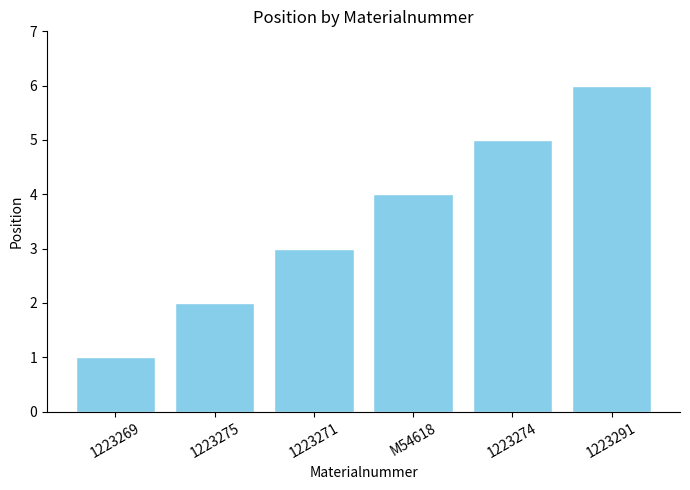

At which category does the chart reach its peak across all series?

1223291